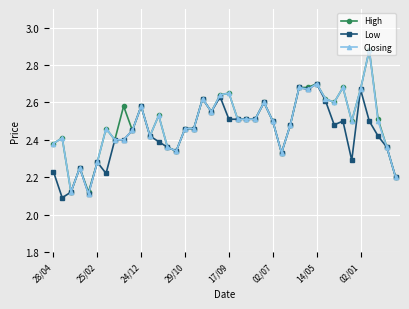

How many High values are between 2 and 3?

40